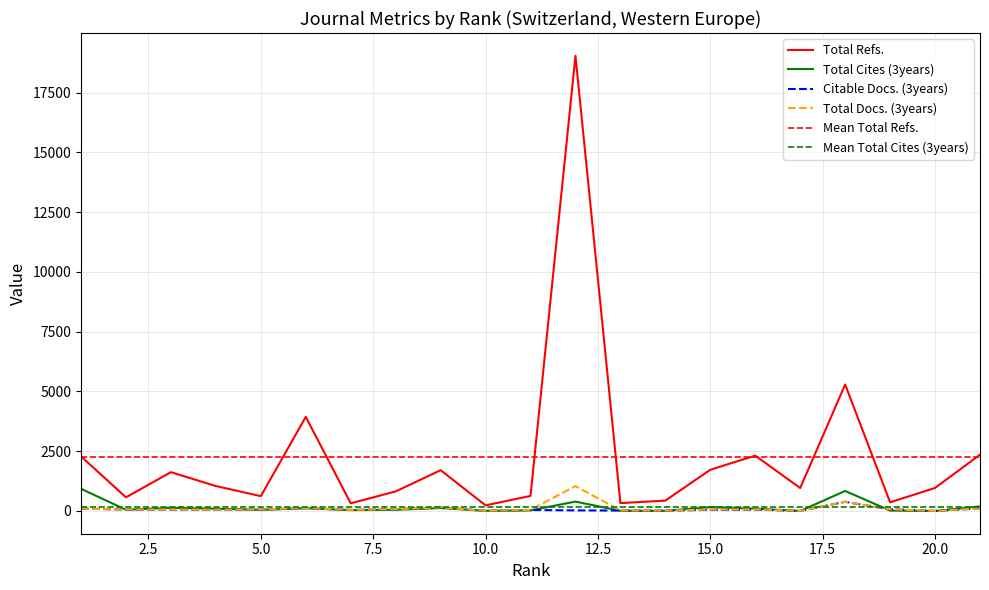

What is the sum of the Citable Docs. (3years) values at 1 and 17?

103